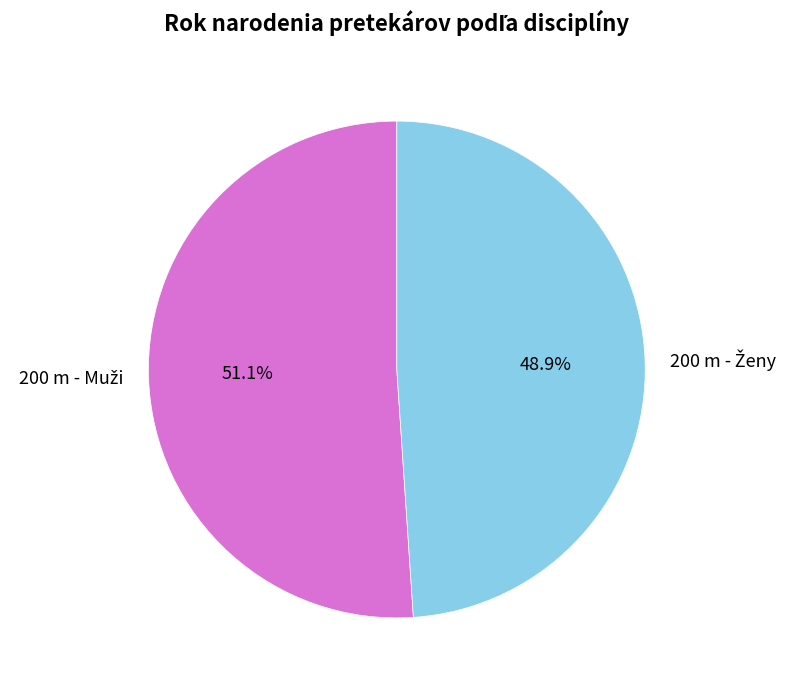

Is there any slice that represents more than half of the pie?

Yes